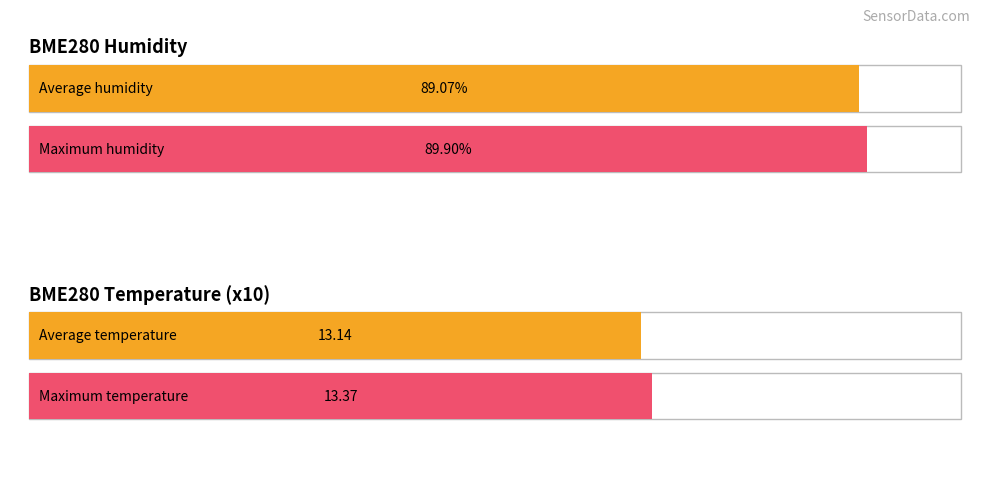

Is it true that BME280_temperature equals 3.3 at 00:08?

False